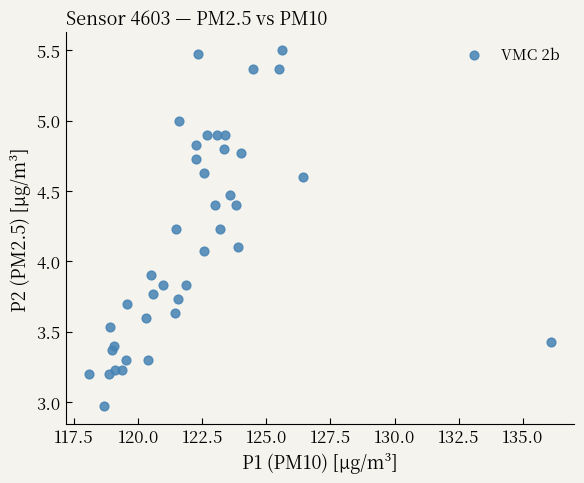

What is the range of Y values (max minus min)?

2.5